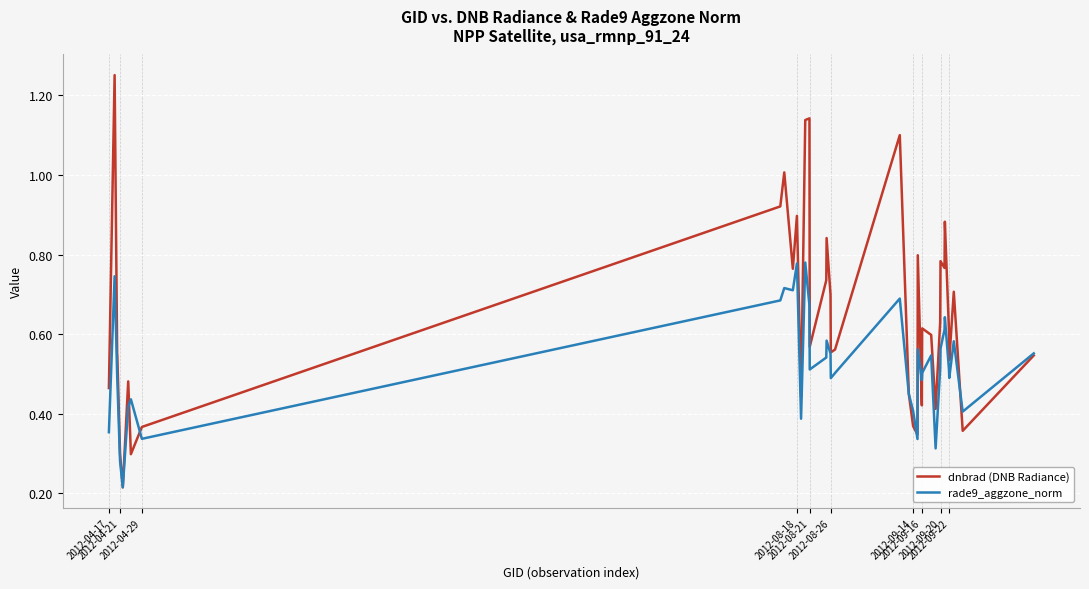

List the series in order of their overall mean, highest first.

dnbrad (DNB Radiance), rade9_aggzone_norm